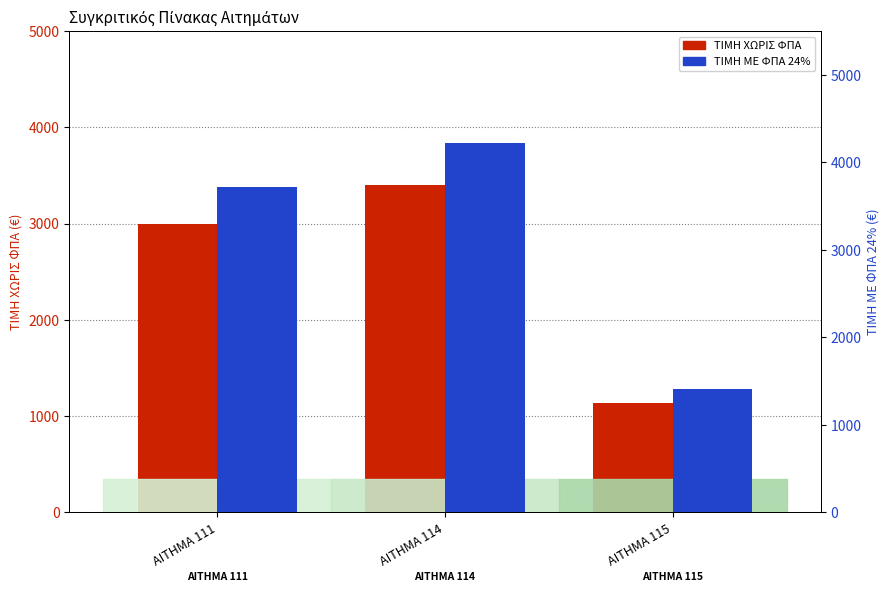

Is the value of ΤΙΜΗ ΜΕ ΦΠΑ 24% at ΑΙΤΗΜΑ 111 greater than the value of ΤΙΜΗ ΧΩΡΙΣ ΦΠΑ at ΑΙΤΗΜΑ 115?

Yes